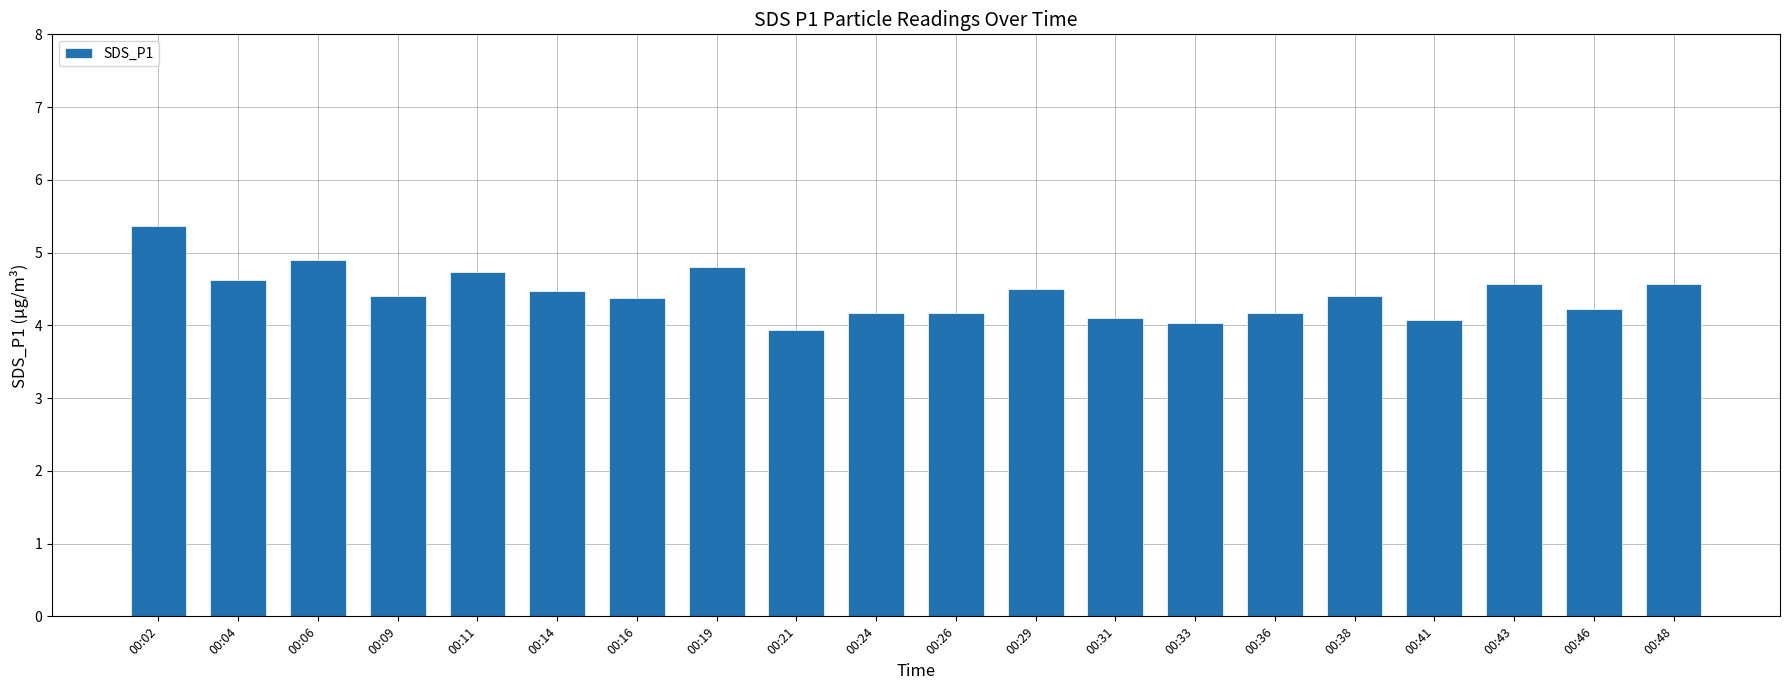

What is the average value?

4.4